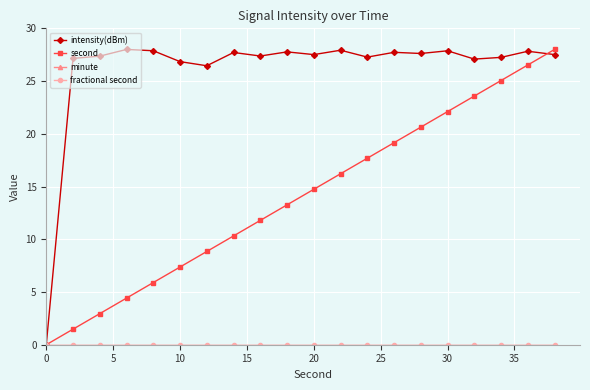

True or false: second and minute intersect in this chart.

False